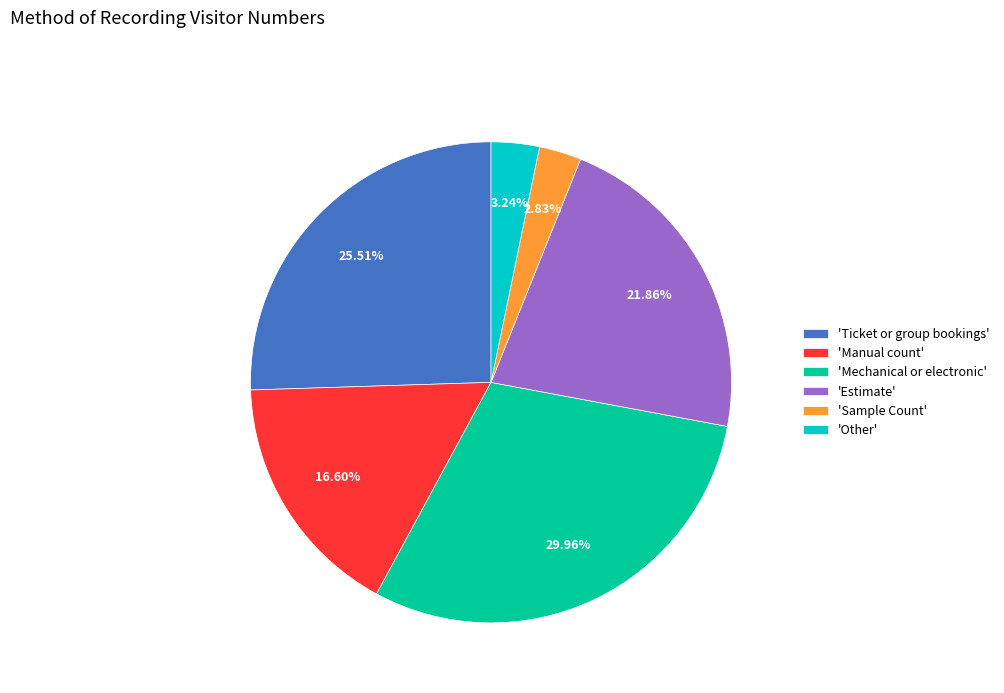

Which category has the biggest portion of the pie?

'Mechanical or electronic'